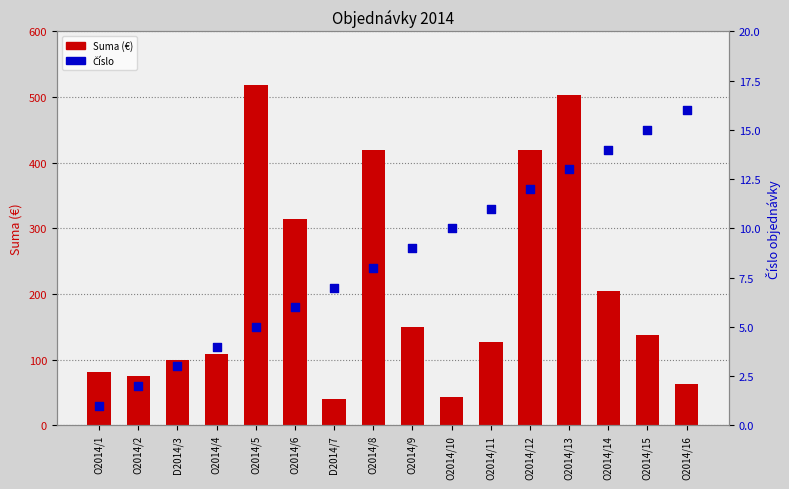

What are all the series names shown in the legend?

Suma, Číslo